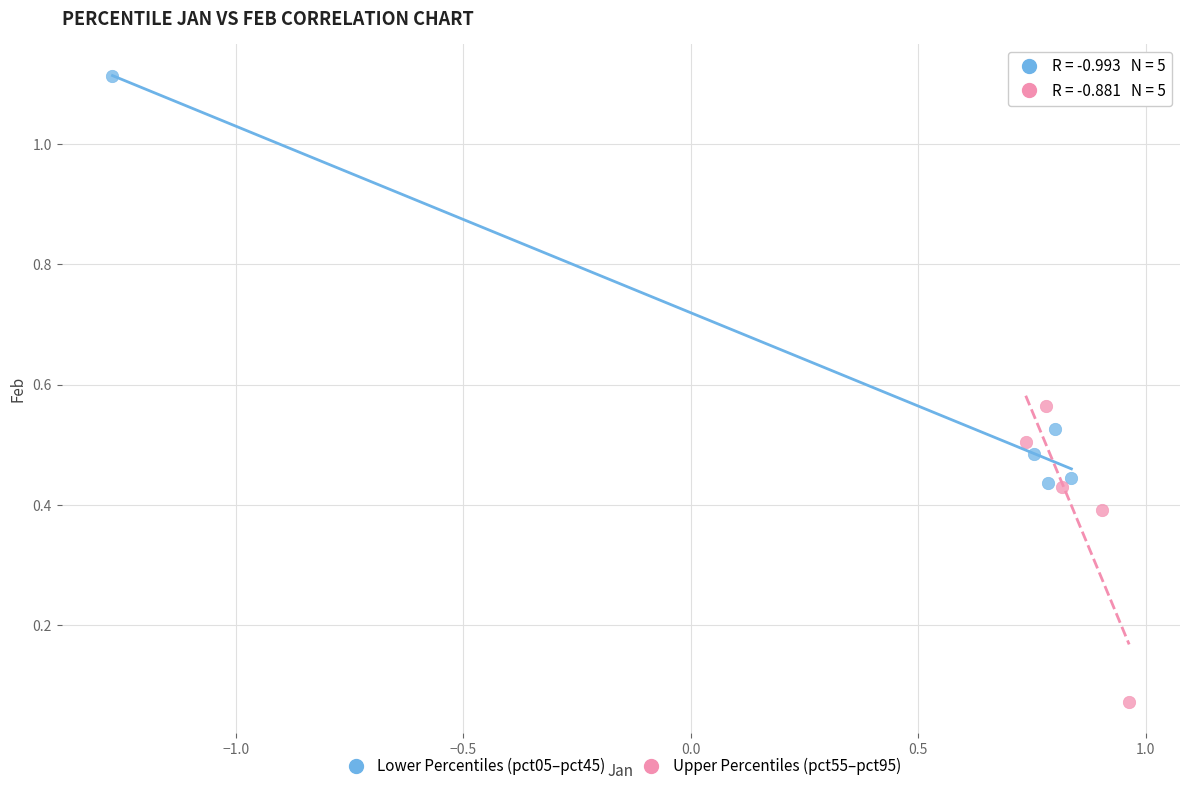

Which series has the widest spread of Y values?

Lower Percentiles (pct05–pct45)